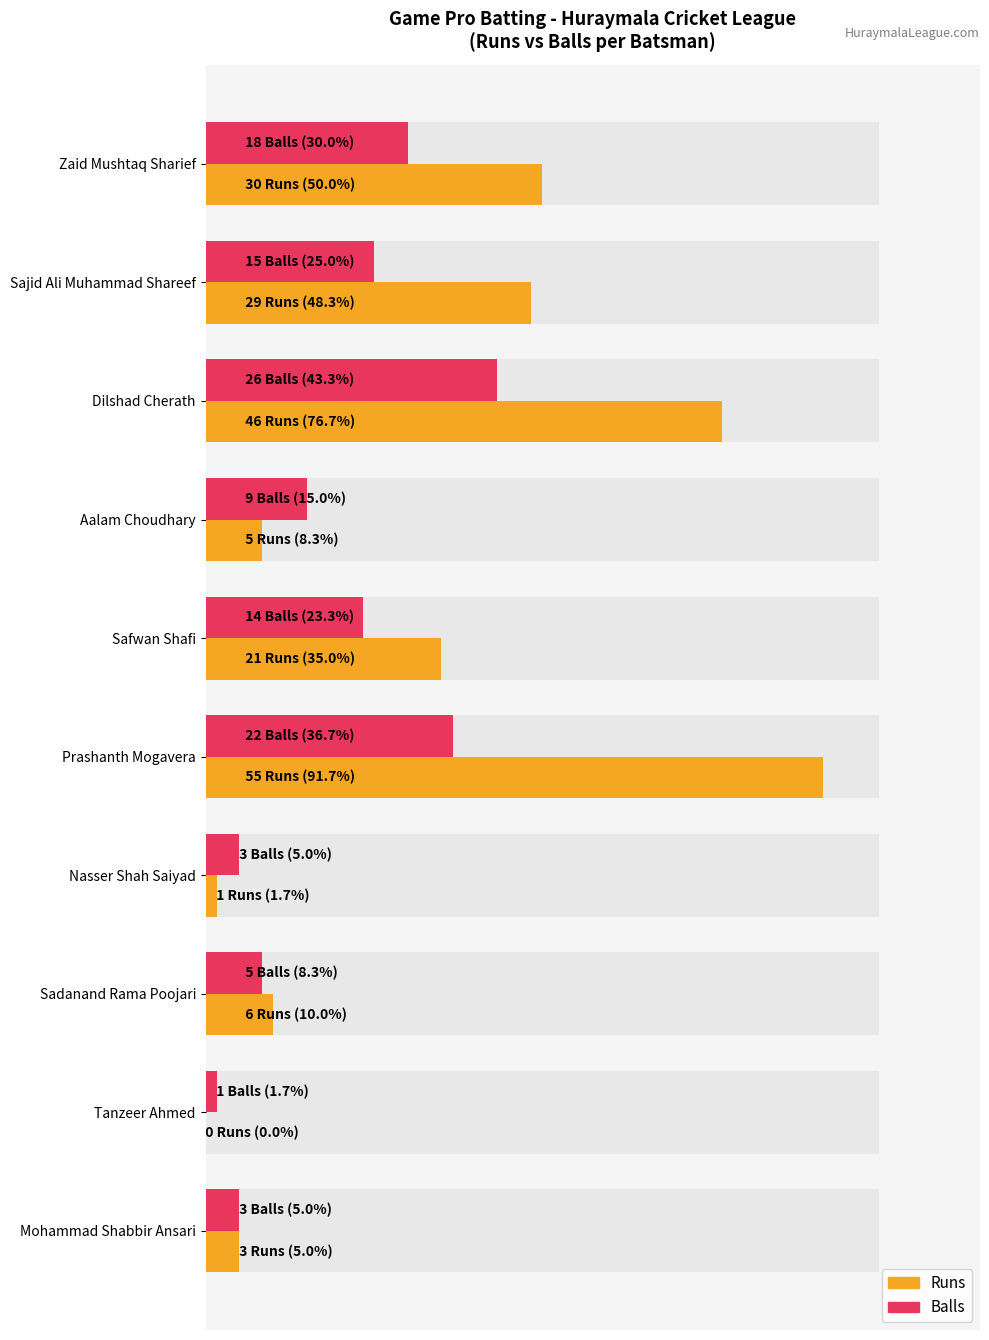

Rank the series by their maximum value, from highest to lowest.

Runs, Balls